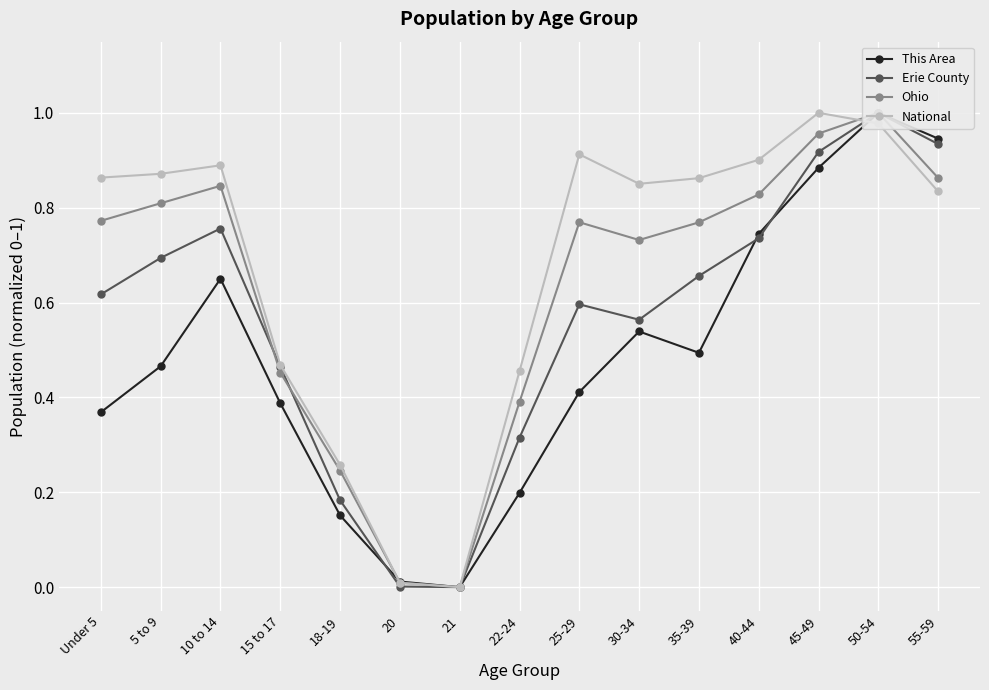

Which series has the largest range (max minus min)?

This Area